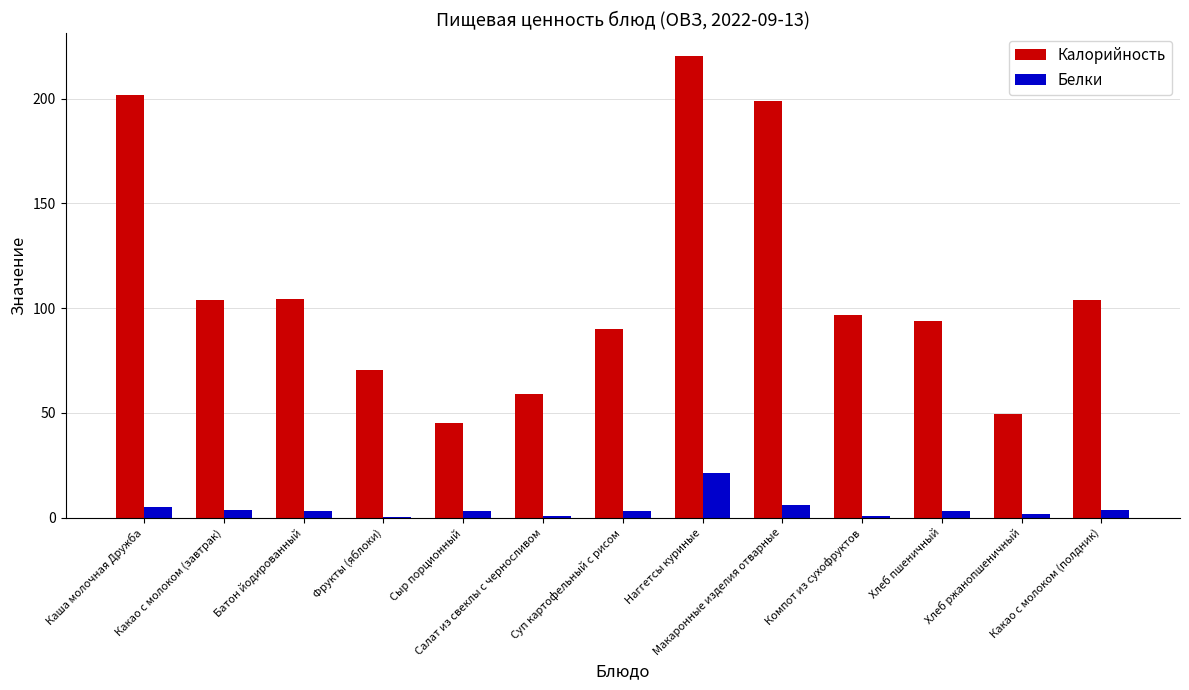

What is the greatest value displayed?

220.2